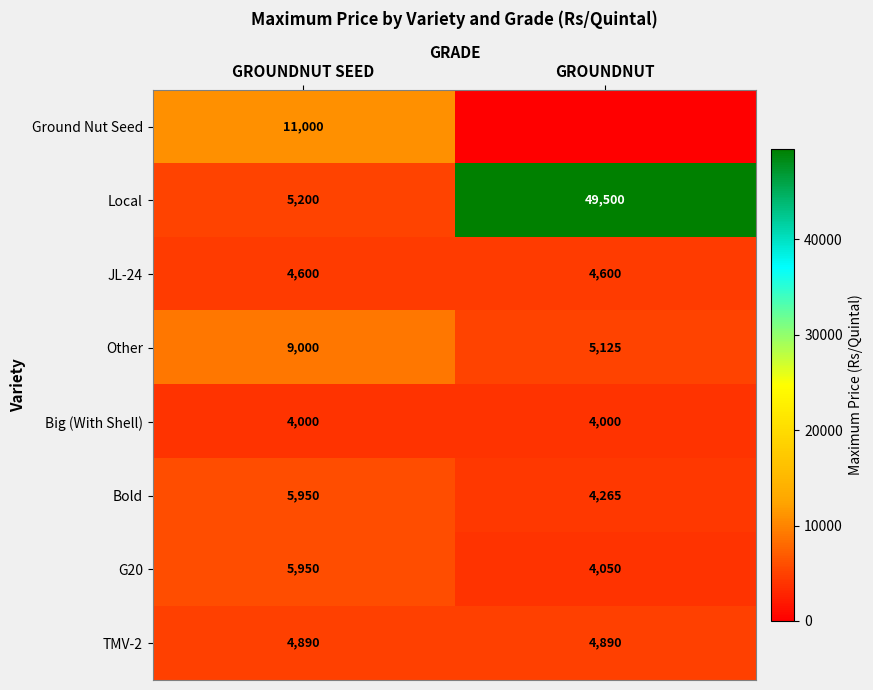

The value of Bold at GROUNDNUT SEED is 9628. True or false?

False